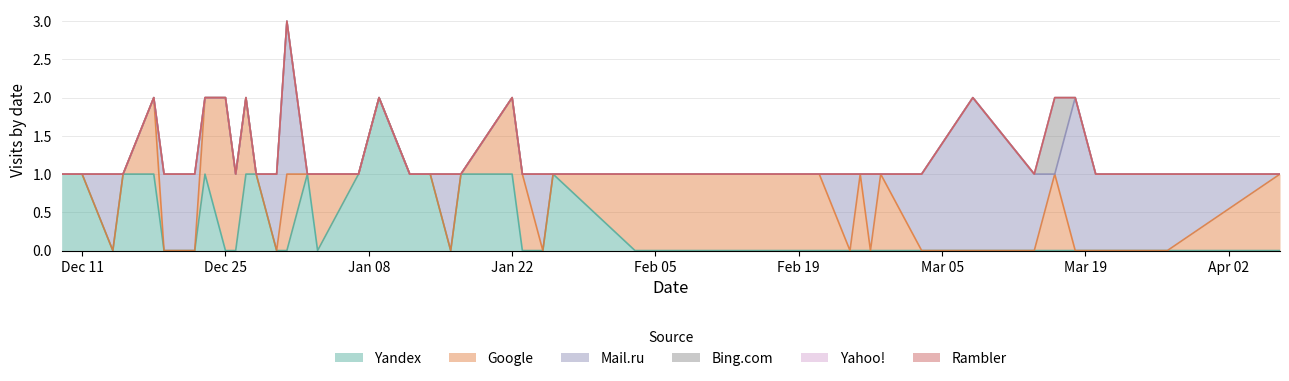

What position from the left is 2018-12-22?

7